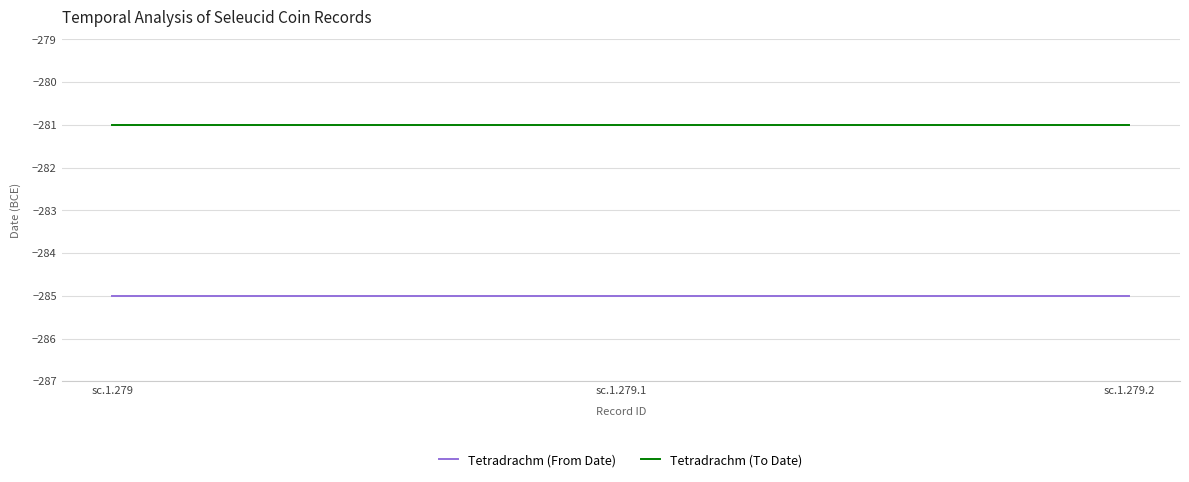

What is the minimum value shown in the chart?

-285